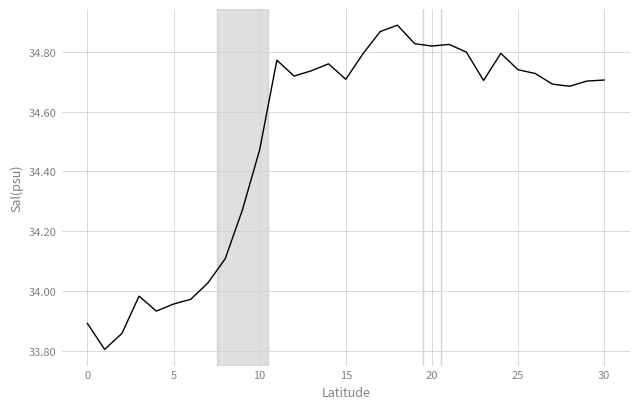

What is the minimum value shown in the chart?

33.8